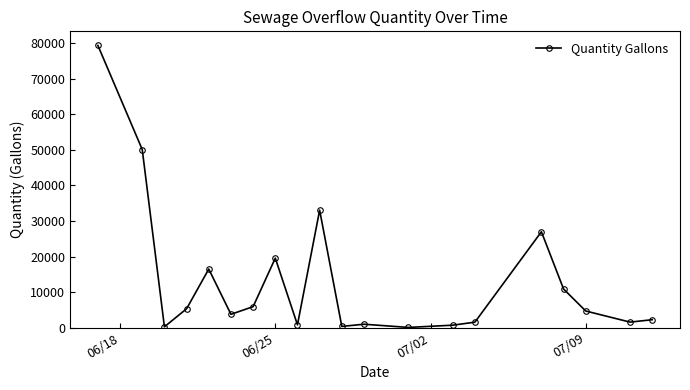

What is the difference between the maximum and minimum values?

79190